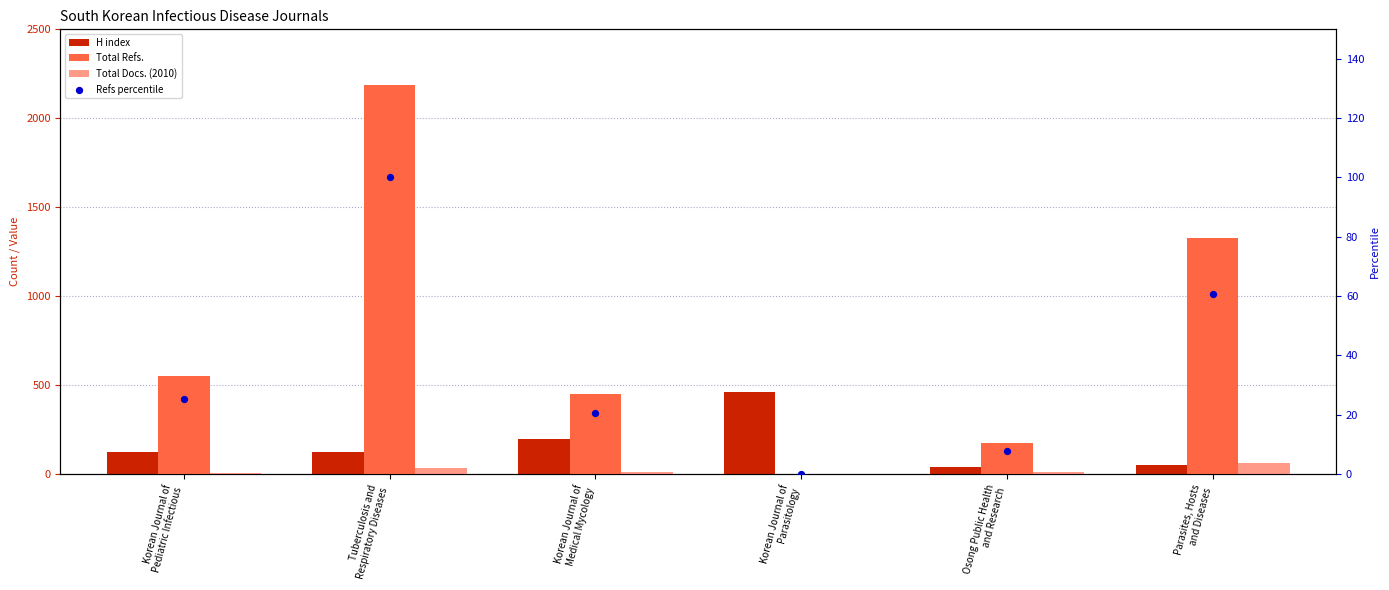

What is the total value across all series at Osong Public Health
and Research?

227.8